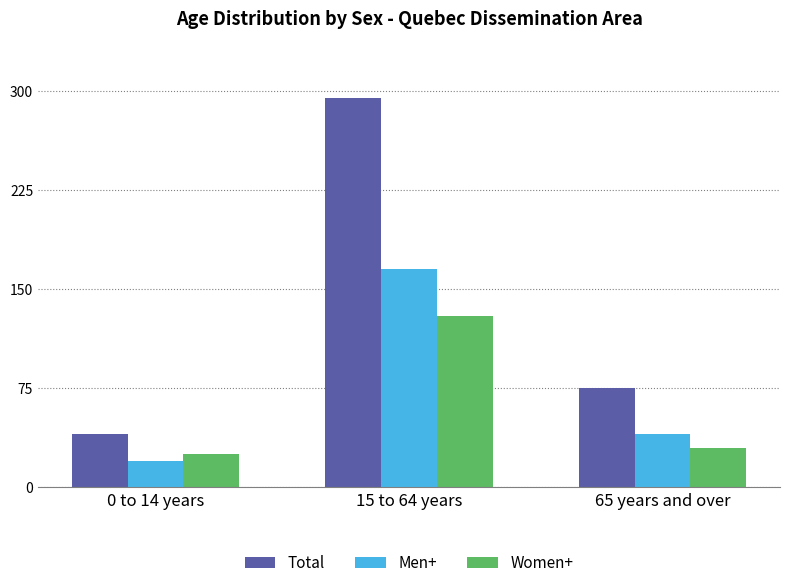

Which series has the widest spread of values?

Total